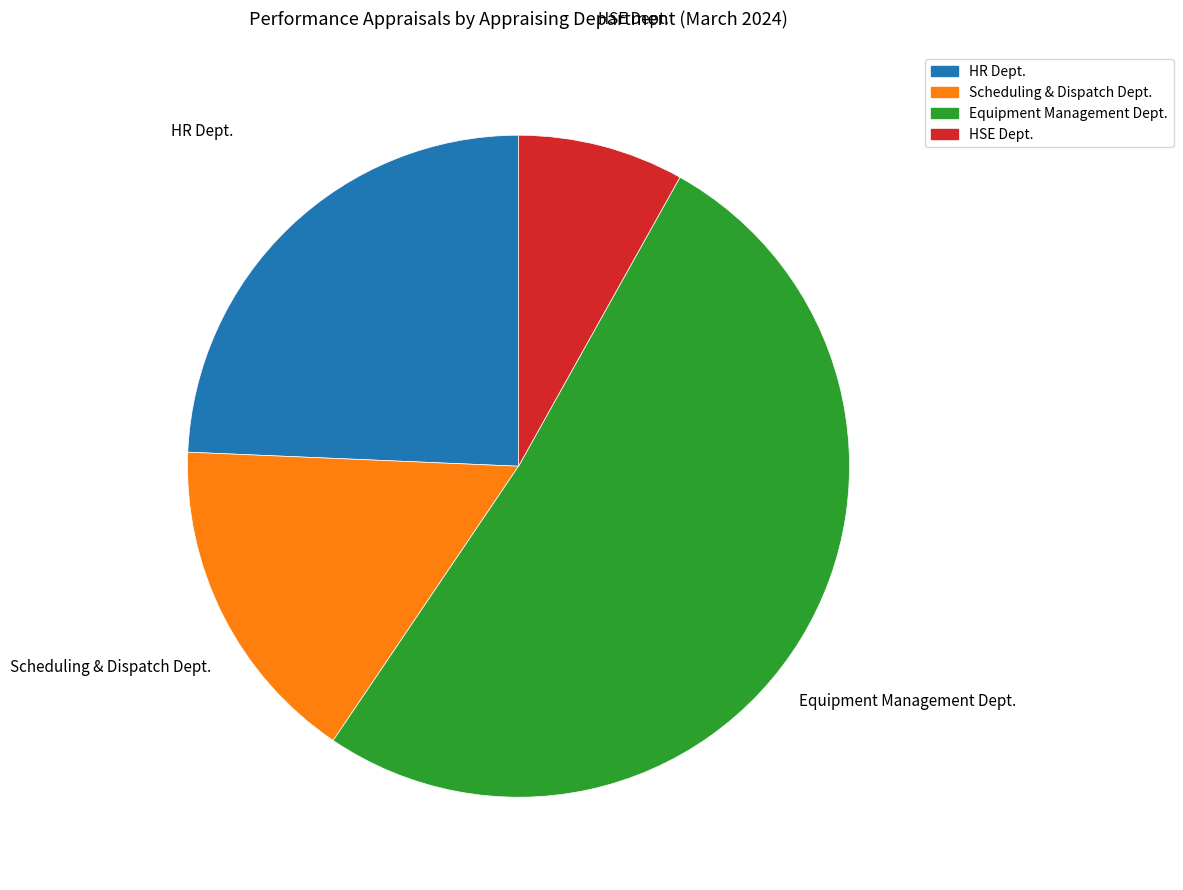

Does any single category account for the majority?

Yes